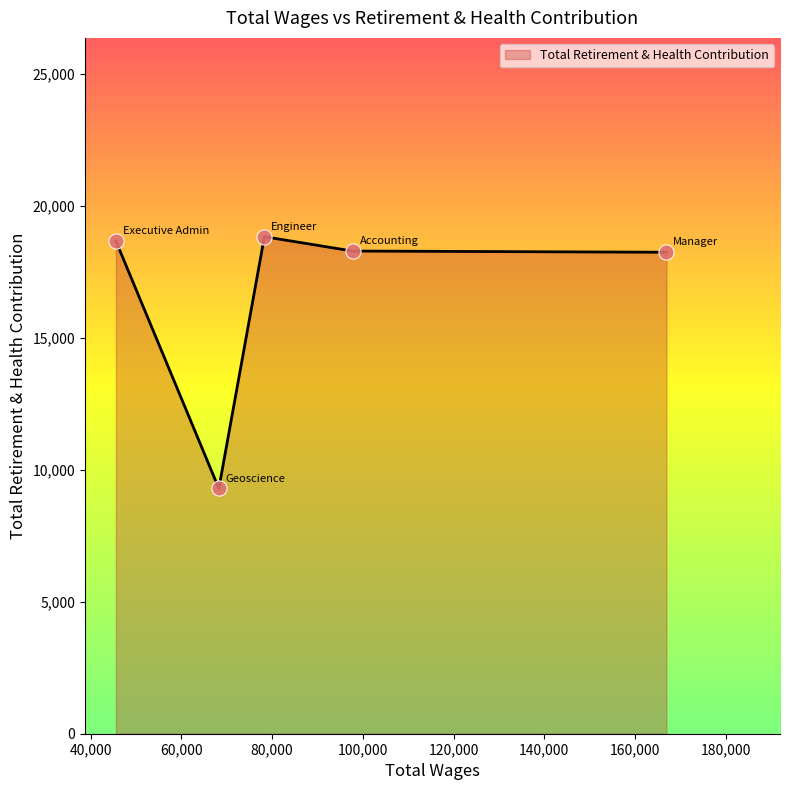

What is the average value?

16656